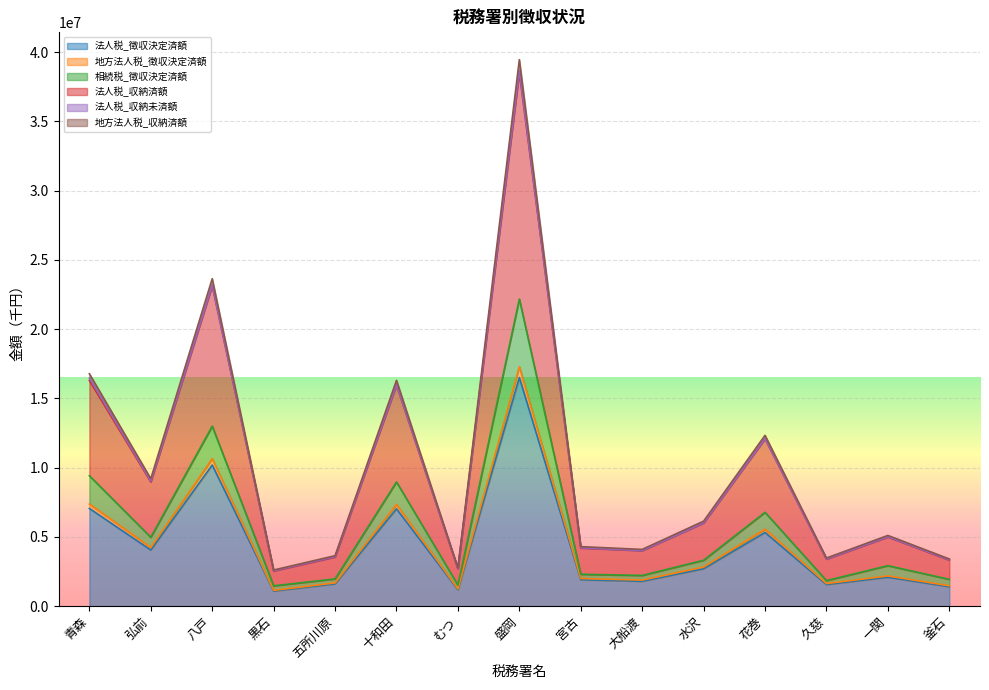

What is the sum of the 法人税_収納済額 values at 釜石 and むつ?

2714205